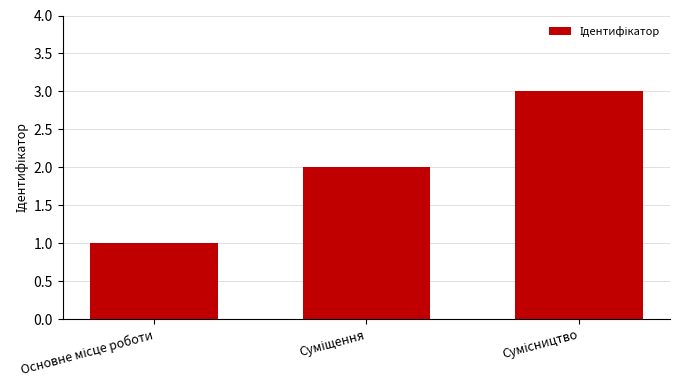

What is the sum of all values?

6